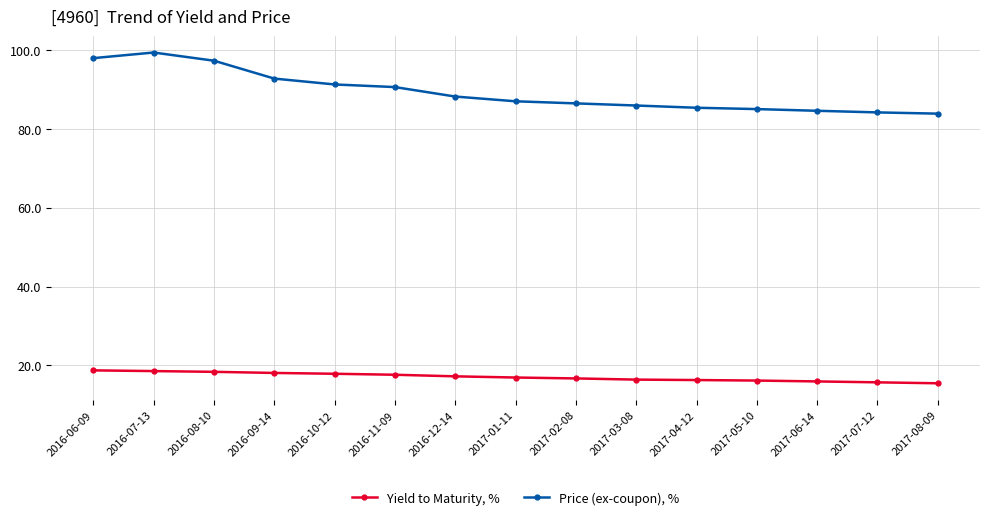

True or false: Price (ex-coupon), % and Yield to Maturity, % cross at least once.

False